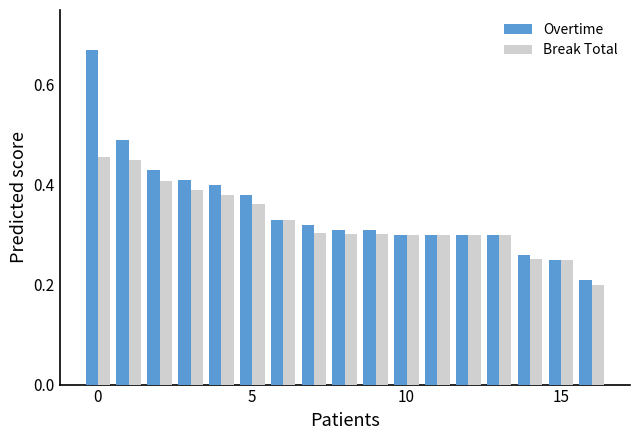

What is the sum of all Break Total values?

5.6